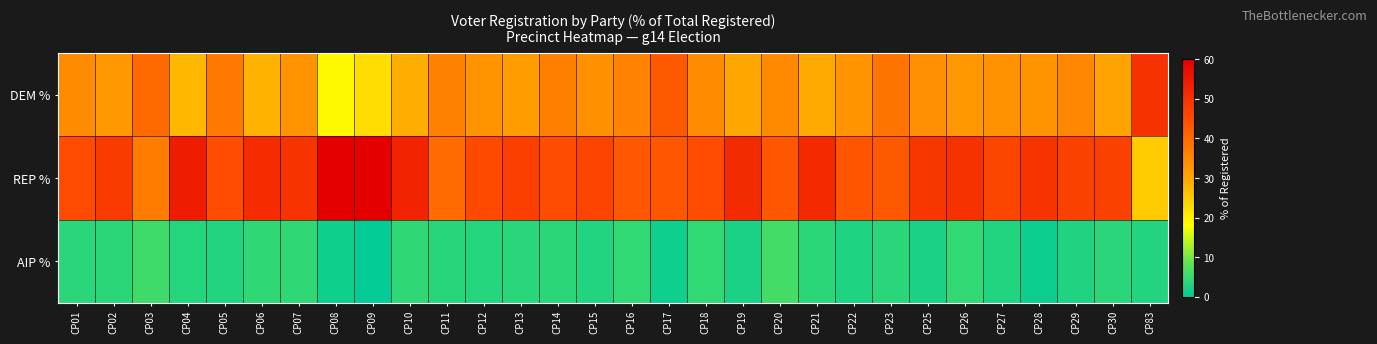

At which category is the sum across all series the highest?

CP08